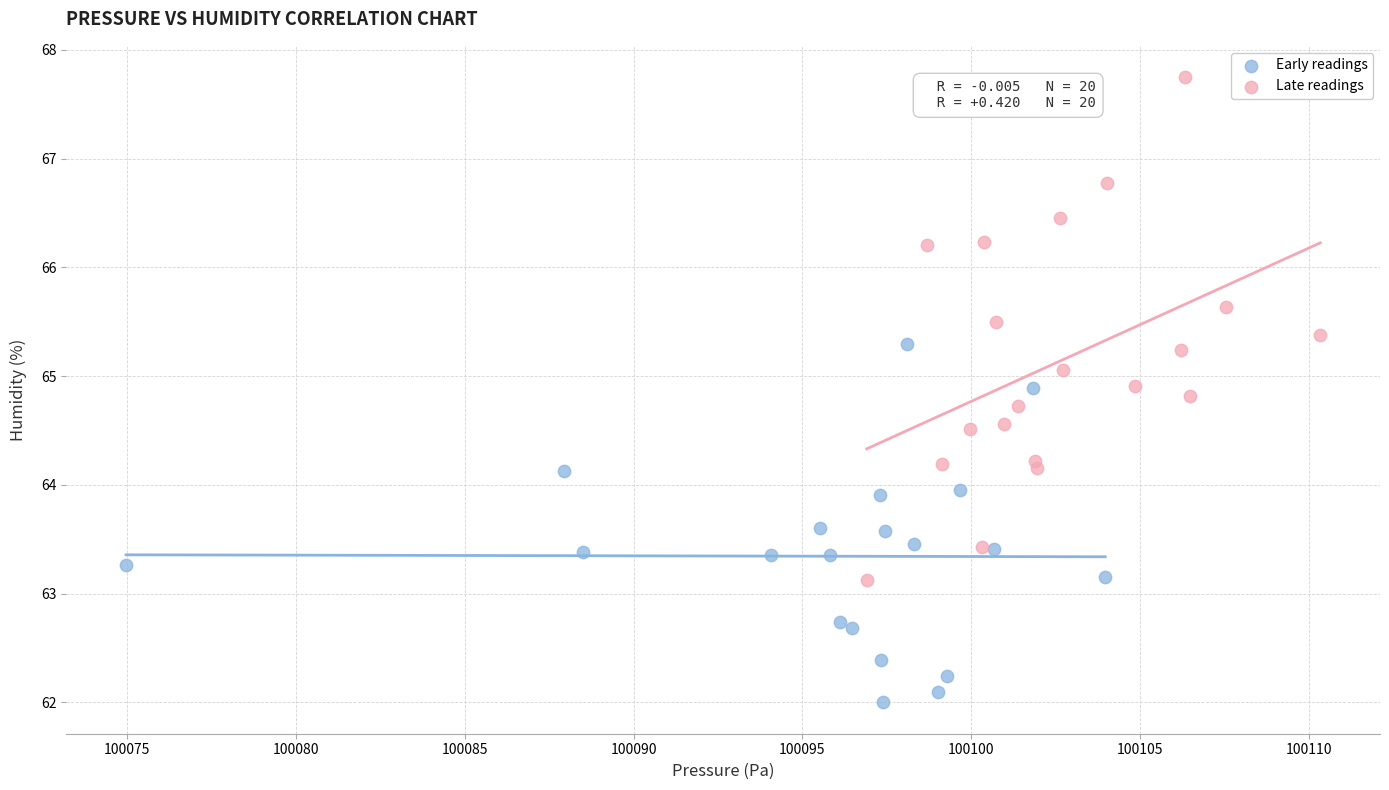

Which series has the largest Y range (max minus min)?

Late readings